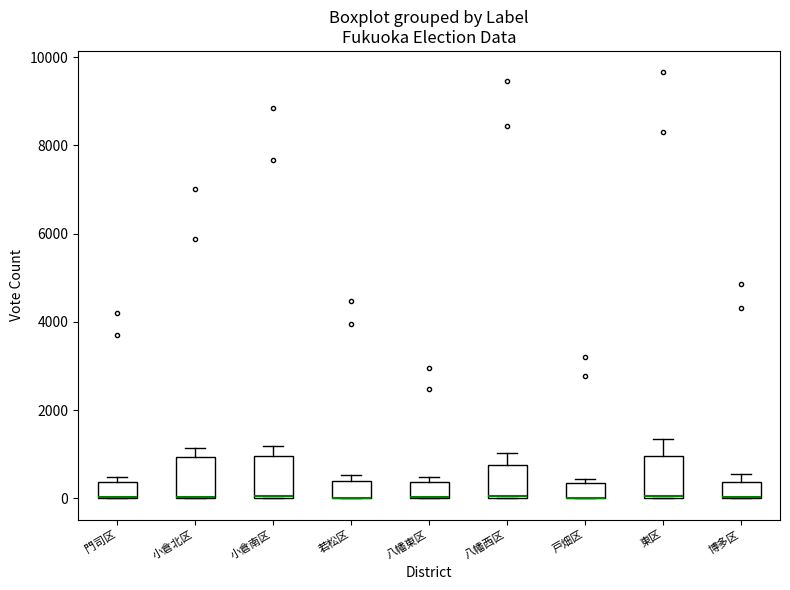

Reading left to right, read every box against the y-axis: the position of its median line, the range the box covers, and the ends of its whiskers. The values are not printed on the chart, so give them approximately, as read against the axis.

門司区: median 0 (drawn on the box's lower edge), box 0 to 400, whiskers 0 to 400 (just above the box's upper edge)
小倉北区: median 0 (drawn on the box's lower edge), box 0 to 1000, whiskers 0 to 1200
小倉南区: median 0, box 0 to 1000, whiskers 0 to 1200
若松区: median 0 (drawn on the box's lower edge), box 0 to 400, whiskers 0 to 600
八幡東区: median 0 (drawn on the box's lower edge), box 0 to 400, whiskers 0 to 400 (just above the box's upper edge)
八幡西区: median 0 (drawn on the box's lower edge), box 0 to 800, whiskers 0 to 1000
戸畑区: median 0 (drawn on the box's lower edge), box 0 to 400, whiskers 0 to 400 (just above the box's upper edge)
東区: median 0 (drawn on the box's lower edge), box 0 to 1000, whiskers 0 to 1400
博多区: median 0 (drawn on the box's lower edge), box 0 to 400, whiskers 0 to 600